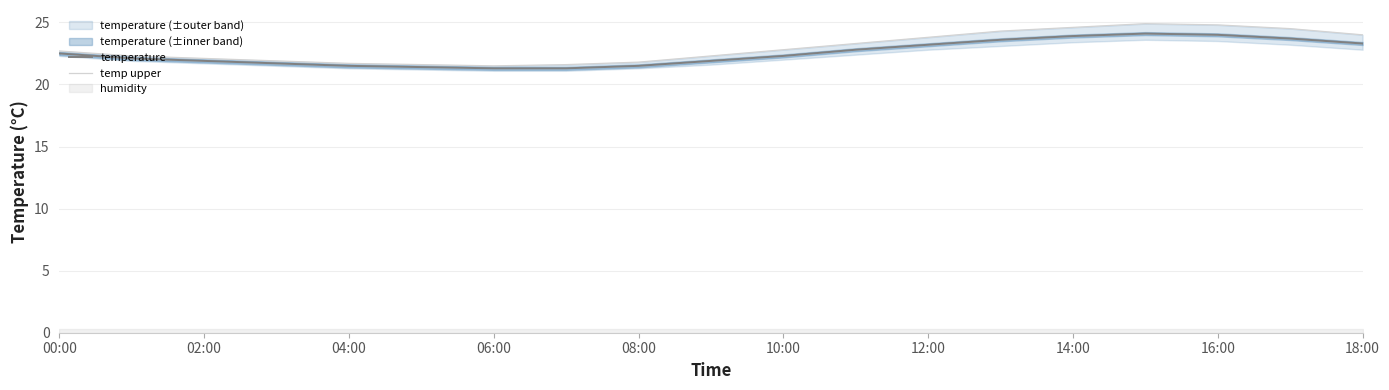

What is the difference between the maximum and minimum values in the temperature series?

2.8